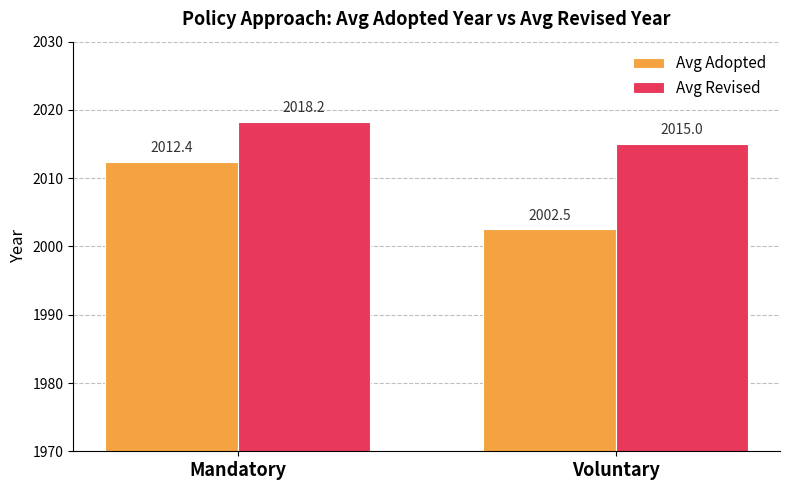

What is the difference between the Avg Adopted values at Mandatory and Voluntary?

9.9